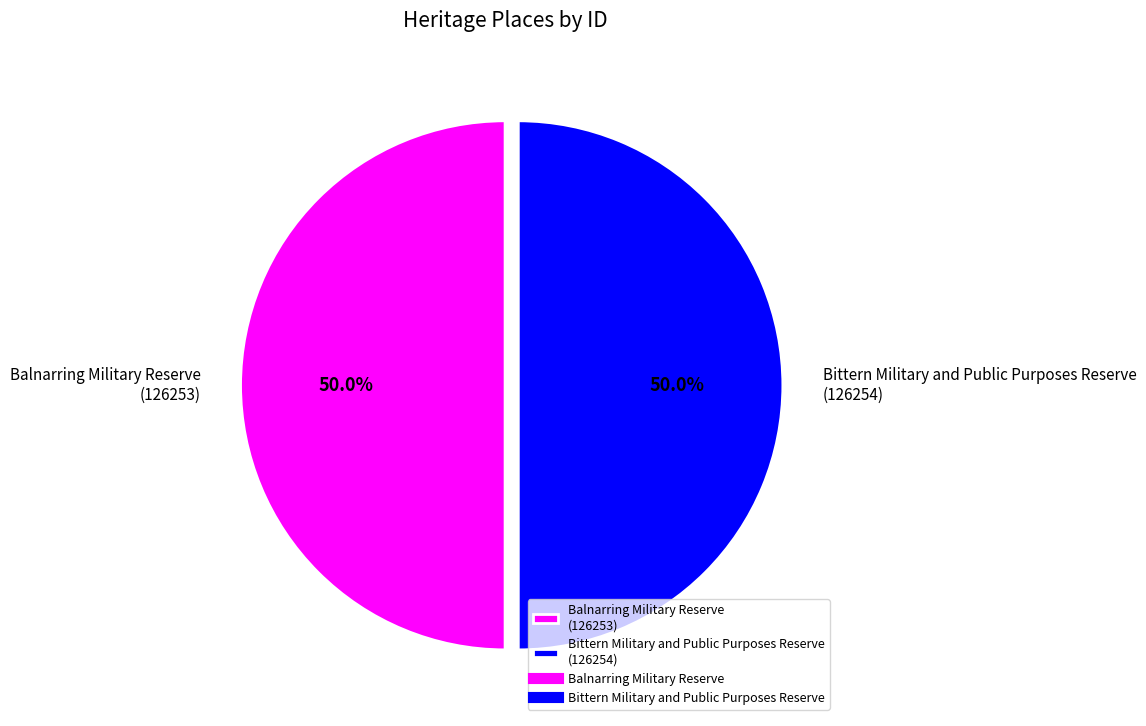

Do Balnarring Military Reserve (126253) and Bittern Military and Public Purposes Reserve (126254) together represent more than half of the pie?

Yes